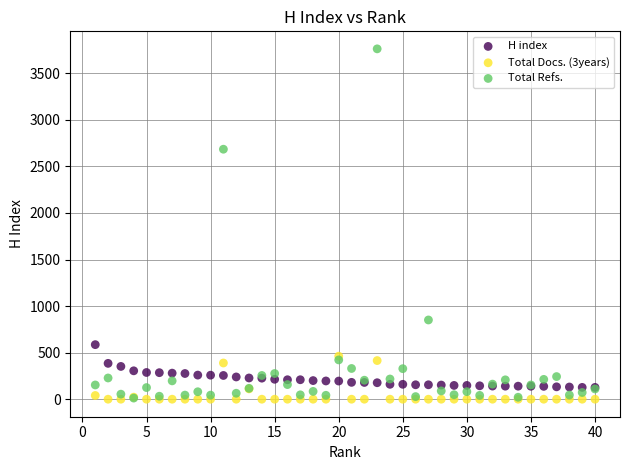

In the Total Refs. series, what Y value is closest to 1887?

2685